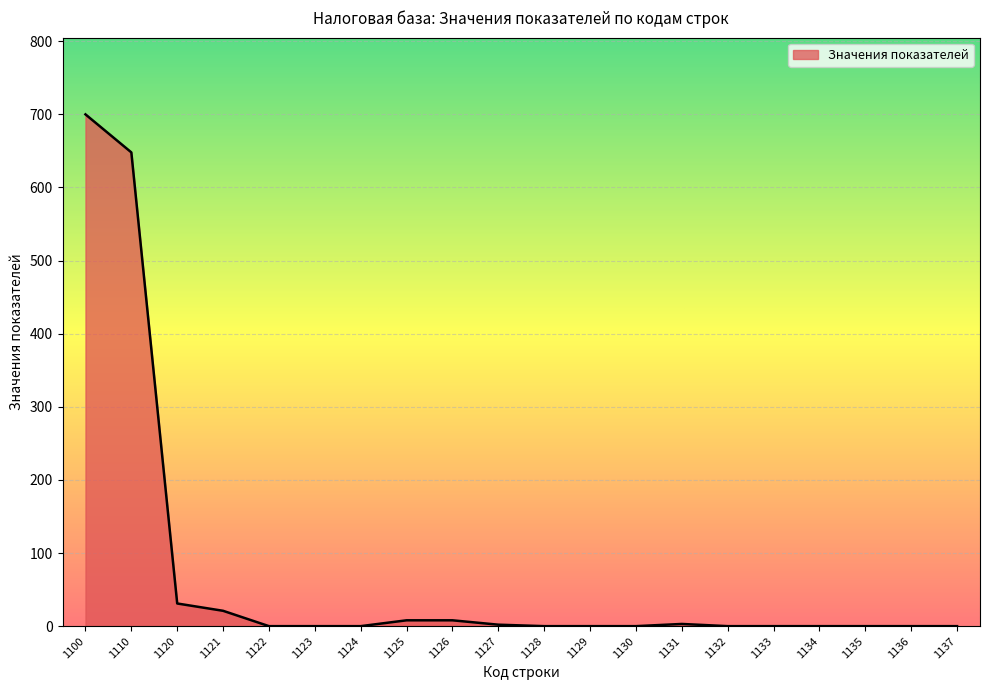

What is the change in value from 1100 to 1135?

-700